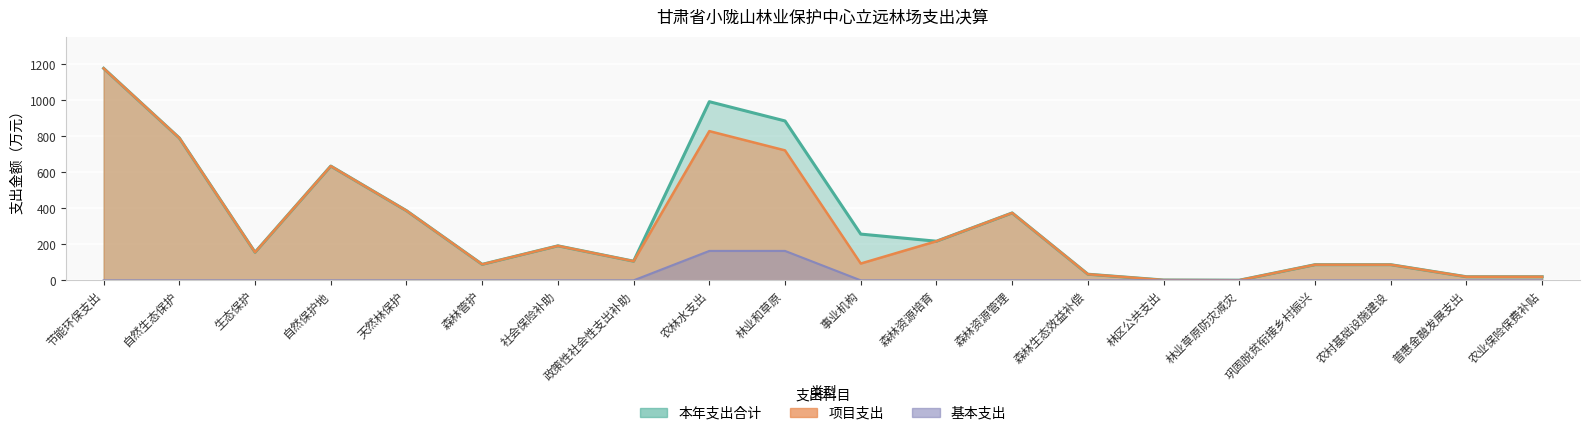

What is the difference between the 本年支出合计 values at 普惠金融发展支出 and 农村基础设施建设?

67.0